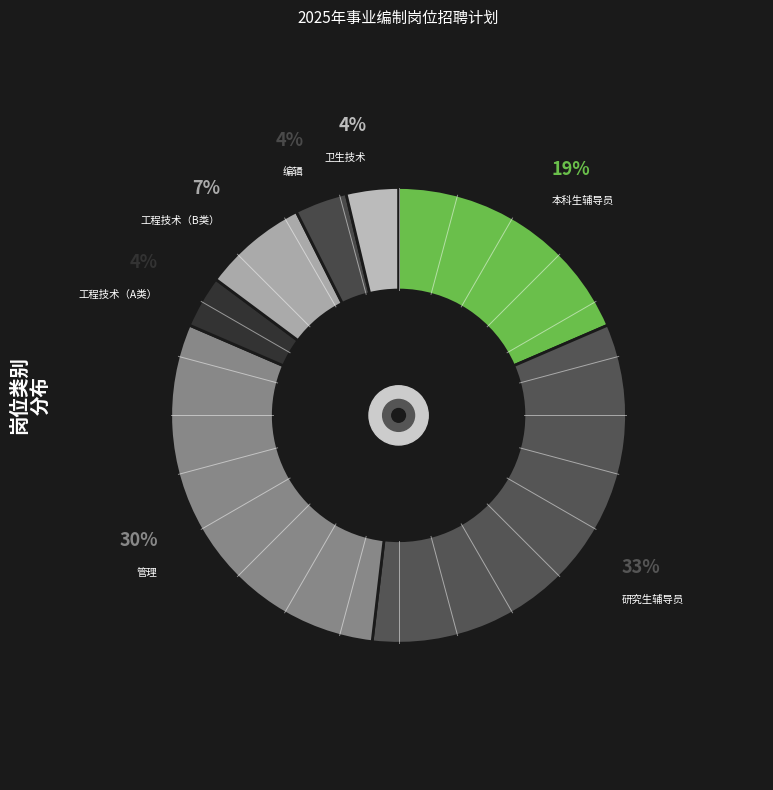

Combined, do 本科生辅导员 and 工程技术（A类） account for over 50%?

No